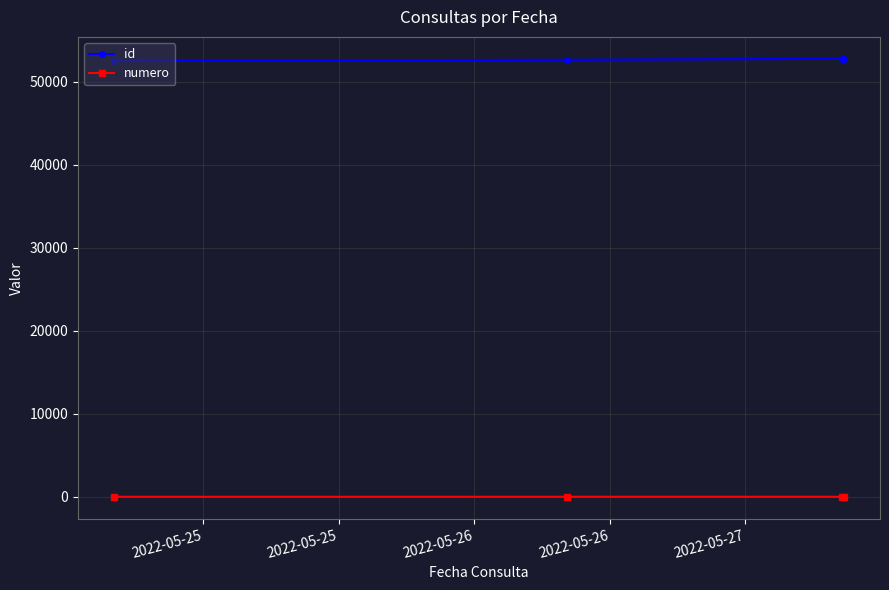

What is the difference between the maximum and minimum values in the id series?

224